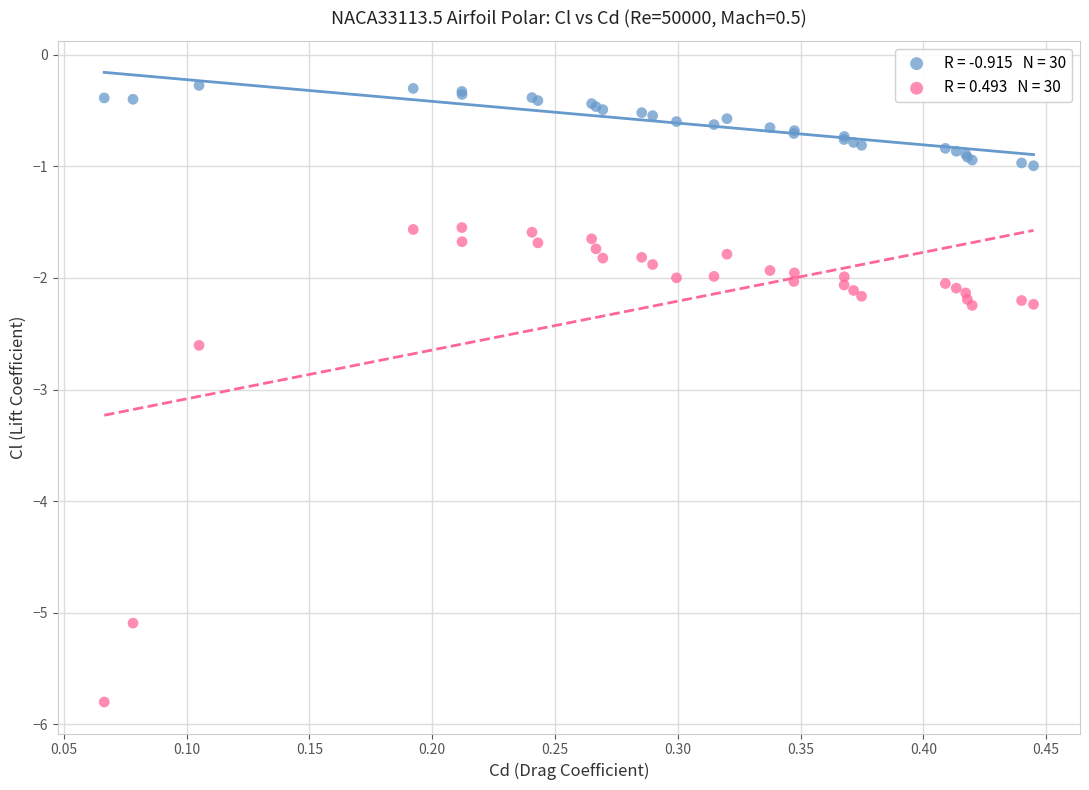

Across all series, what Y value is closest to -3?

-2.6